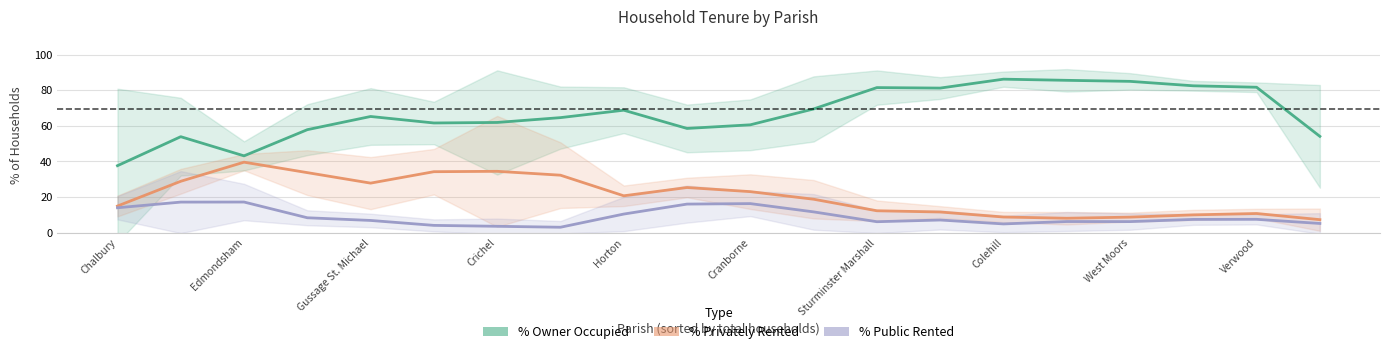

List the series in order of their overall mean, lowest first.

% Public Rented, % Privately Rented, % Owner Occupied